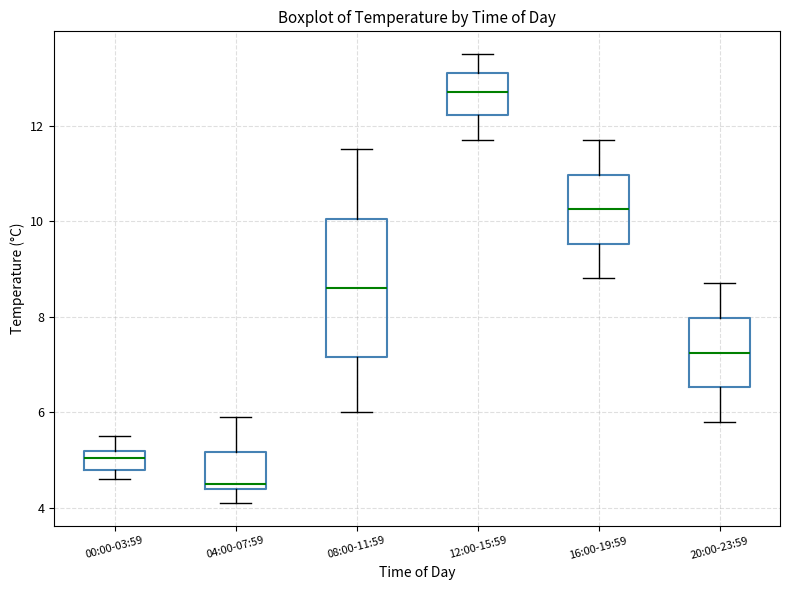

Reading left to right, read every box against the y-axis: the position of its median line, the range the box covers, and the ends of its whiskers. The values are not printed on the chart, so give them approximately, as read against the axis.

00:00-03:59: median 5.0, box 4.8 to 5.2, whiskers 4.6 to 5.6
04:00-07:59: median 4.6, box 4.4 to 5.2, whiskers 4.2 to 6.0
08:00-11:59: median 8.6, box 7.2 to 10.0, whiskers 6.0 to 11.6
12:00-15:59: median 12.8, box 12.2 to 13.2, whiskers 11.8 to 13.6
16:00-19:59: median 10.2, box 9.6 to 11.0, whiskers 8.8 to 11.8
20:00-23:59: median 7.2, box 6.6 to 8.0, whiskers 5.8 to 8.8